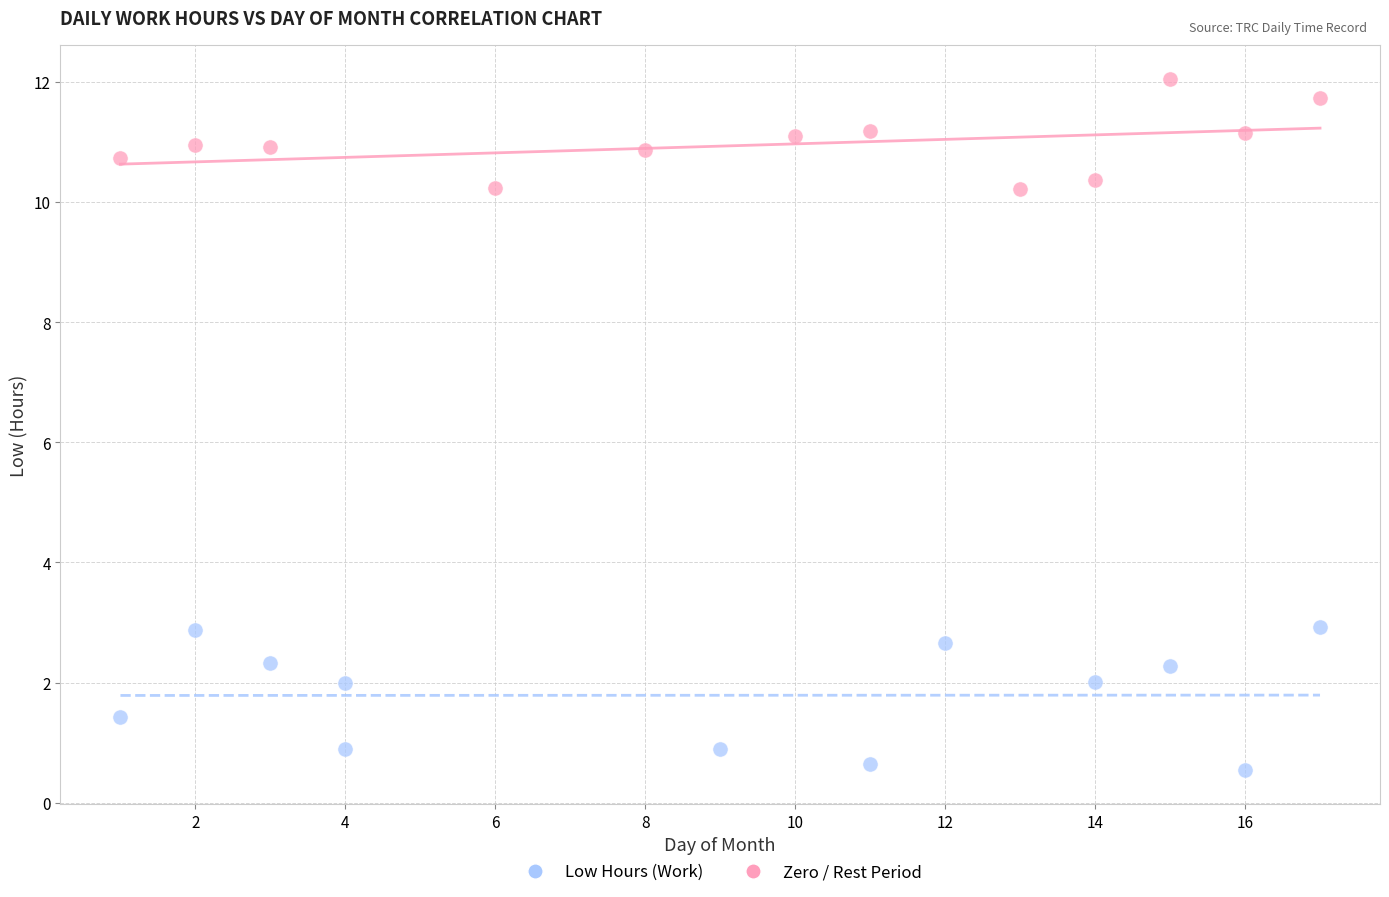

Which series reaches the minimum Y coordinate?

Zero / Rest Period